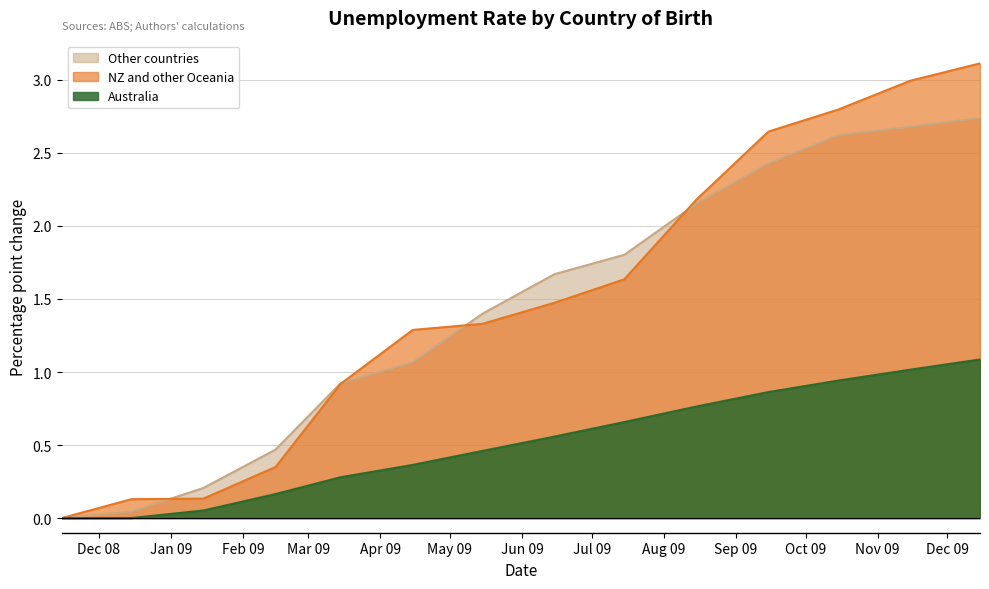

At which label does Other countries reach its peak?

2009-12-15